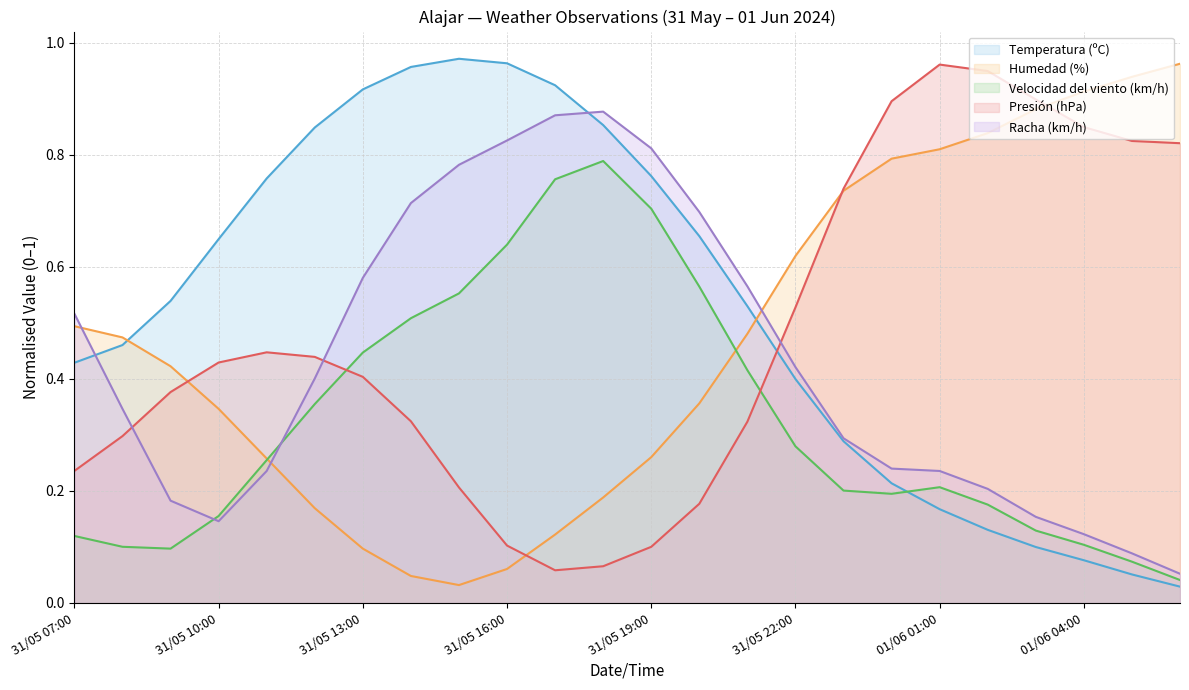

True or false: Humedad (%) has a value of 0.1 at 31/05 16:00.

True